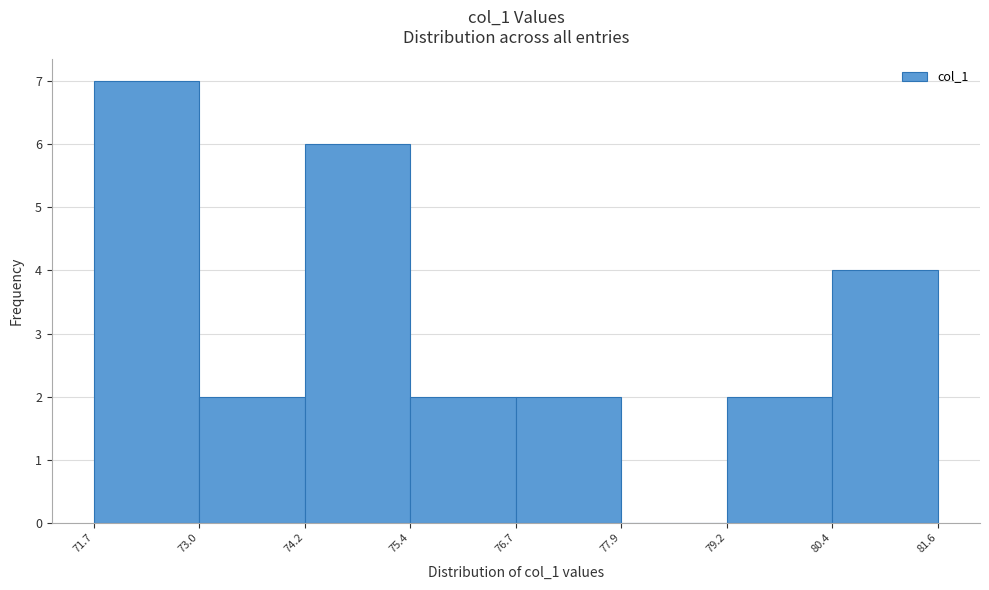

How tall is the bar that spans 73.0 to 74.2 on the x-axis? The values are not printed on the chart, so give them approximately, as read against the axis.

2